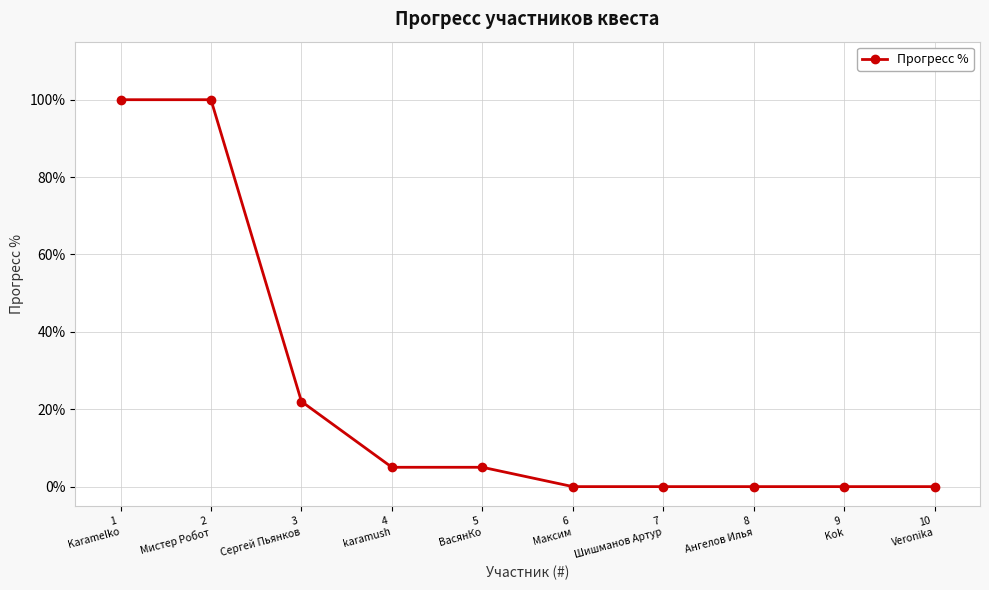

What is the sum of all values?

232